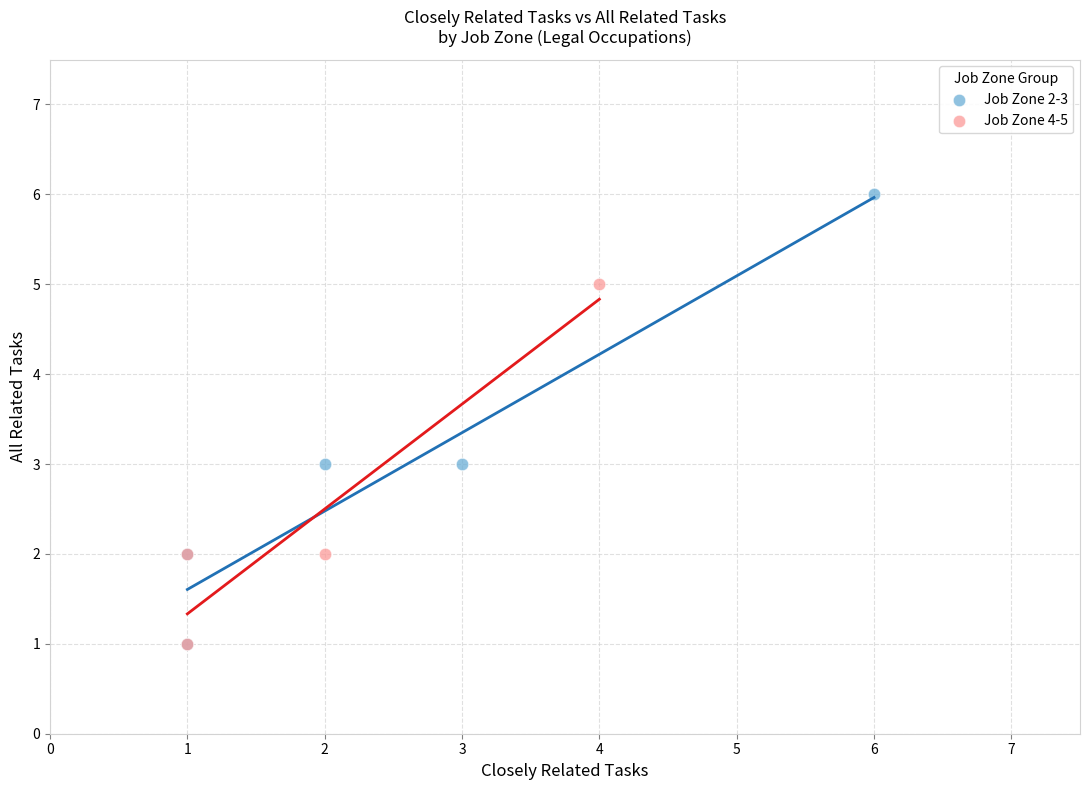

Which series reaches the maximum Y coordinate?

Job Zone 2-3